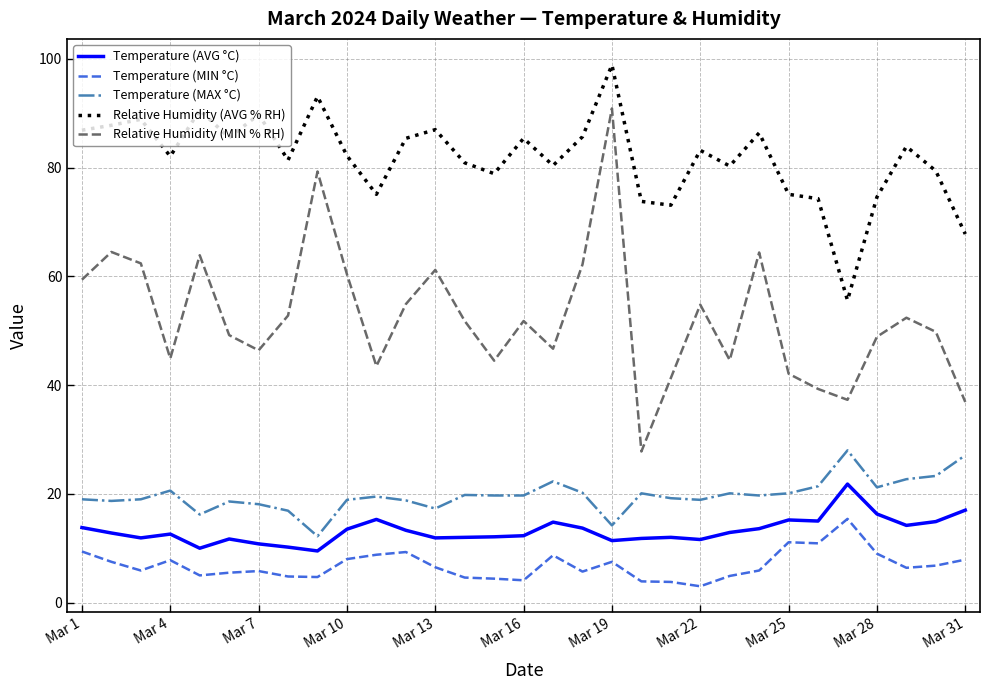

What is the greatest value displayed?

98.9